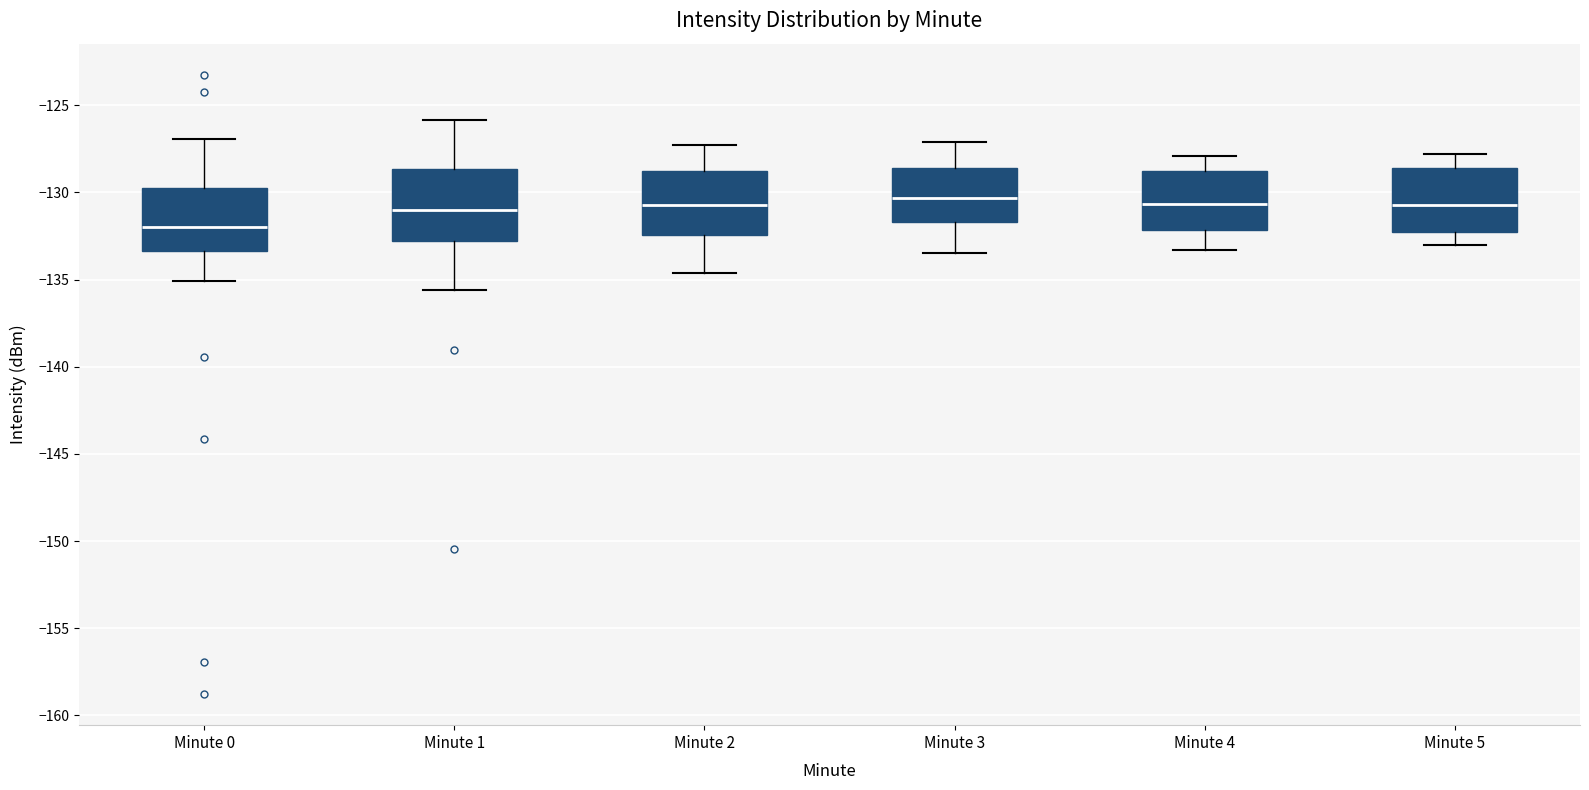

Reading left to right, read every box against the y-axis: the position of its median line, the range the box covers, and the ends of its whiskers. The values are not printed on the chart, so give them approximately, as read against the axis.

Minute 0: median -132.0, box -133.5 to -130.0, whiskers -135.0 to -127.0
Minute 1: median -131.0, box -133.0 to -128.5, whiskers -135.5 to -126.0
Minute 2: median -130.5, box -132.5 to -129.0, whiskers -134.5 to -127.5
Minute 3: median -130.5, box -131.5 to -128.5, whiskers -133.5 to -127.0
Minute 4: median -130.5, box -132.0 to -128.5, whiskers -133.5 to -128.0
Minute 5: median -130.5, box -132.5 to -128.5, whiskers -133.0 to -128.0